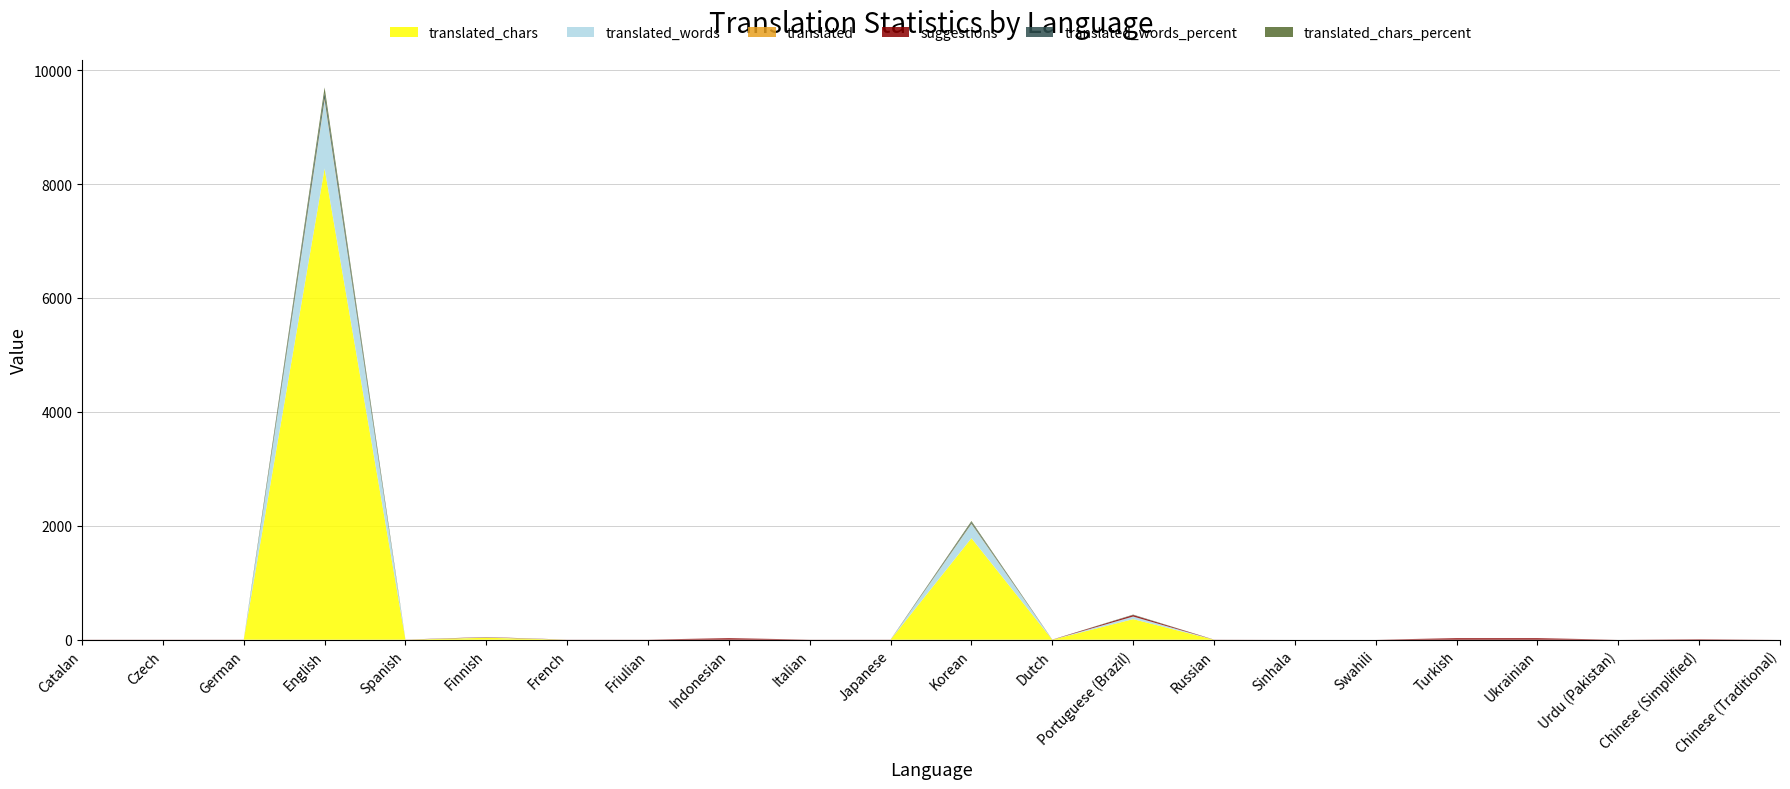

Reading left to right, transcribe all the data shown in this chart.

translated: Catalan=0.0	Czech=0.0	German=0.0	English=27.0	Spanish=0.0	Finnish=1.0	French=0.0	Friulian=0.0	Indonesian=0.0	Italian=0.0	Japanese=0.0	Korean=9.0	Dutch=0.0	Portuguese (Brazil)=1.0	Russian=0.0	Sinhala=0.0	Swahili=0.0	Turkish=0.0	Ukrainian=0.0	Urdu (Pakistan)=0.0	Chinese (Simplified)=0.0	Chinese (Traditional)=0.0
translated_words: Catalan=0.0	Czech=0.0	German=0.0	English=1197.0	Spanish=0.0	Finnish=6.0	French=0.0	Friulian=0.0	Indonesian=0.0	Italian=0.0	Japanese=0.0	Korean=249.0	Dutch=0.0	Portuguese (Brazil)=45.0	Russian=0.0	Sinhala=0.0	Swahili=0.0	Turkish=0.0	Ukrainian=0.0	Urdu (Pakistan)=0.0	Chinese (Simplified)=0.0	Chinese (Traditional)=0.0
translated_chars: Catalan=0.0	Czech=0.0	German=0.0	English=8272.0	Spanish=0.0	Finnish=34.0	French=0.0	Friulian=0.0	Indonesian=0.0	Italian=0.0	Japanese=0.0	Korean=1783.0	Dutch=0.0	Portuguese (Brazil)=361.0	Russian=0.0	Sinhala=0.0	Swahili=0.0	Turkish=0.0	Ukrainian=0.0	Urdu (Pakistan)=0.0	Chinese (Simplified)=0.0	Chinese (Traditional)=0.0
suggestions: Catalan=2.0	Czech=2.0	German=2.0	English=0.0	Spanish=2.0	Finnish=5.0	French=2.0	Friulian=2.0	Indonesian=27.0	Italian=2.0	Japanese=2.0	Korean=0.0	Dutch=2.0	Portuguese (Brazil)=26.0	Russian=2.0	Sinhala=0.0	Swahili=0.0	Turkish=27.0	Ukrainian=27.0	Urdu (Pakistan)=0.0	Chinese (Simplified)=9.0	Chinese (Traditional)=0.0
translated_words_percent: Catalan=0.0	Czech=0.0	German=0.0	English=100.0	Spanish=0.0	Finnish=0.5	French=0.0	Friulian=0.0	Indonesian=0.0	Italian=0.0	Japanese=0.0	Korean=20.8	Dutch=0.0	Portuguese (Brazil)=3.7	Russian=0.0	Sinhala=0.0	Swahili=0.0	Turkish=0.0	Ukrainian=0.0	Urdu (Pakistan)=0.0	Chinese (Simplified)=0.0	Chinese (Traditional)=0.0
translated_chars_percent: Catalan=0.0	Czech=0.0	German=0.0	English=100.0	Spanish=0.0	Finnish=0.4	French=0.0	Friulian=0.0	Indonesian=0.0	Italian=0.0	Japanese=0.0	Korean=21.5	Dutch=0.0	Portuguese (Brazil)=4.3	Russian=0.0	Sinhala=0.0	Swahili=0.0	Turkish=0.0	Ukrainian=0.0	Urdu (Pakistan)=0.0	Chinese (Simplified)=0.0	Chinese (Traditional)=0.0